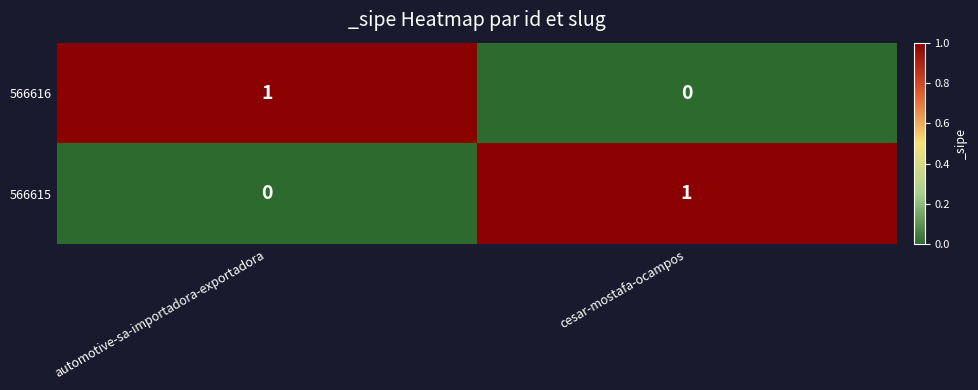

Rank the series at cesar-mostafa-ocampos from highest to lowest value.

566615, 566616